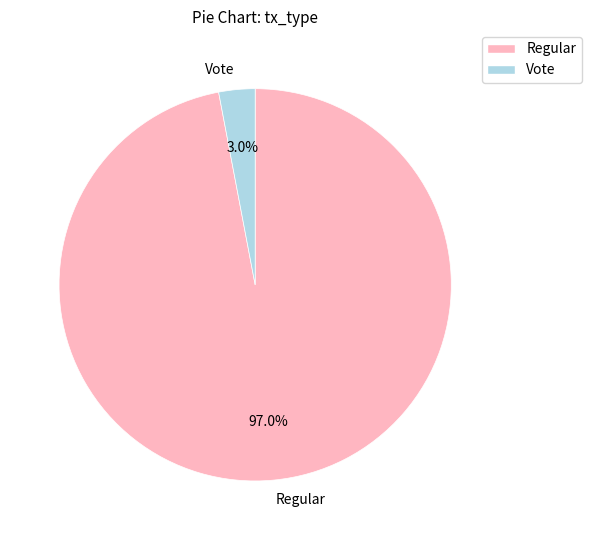

To the nearest percent, what portion does Regular represent?

97%